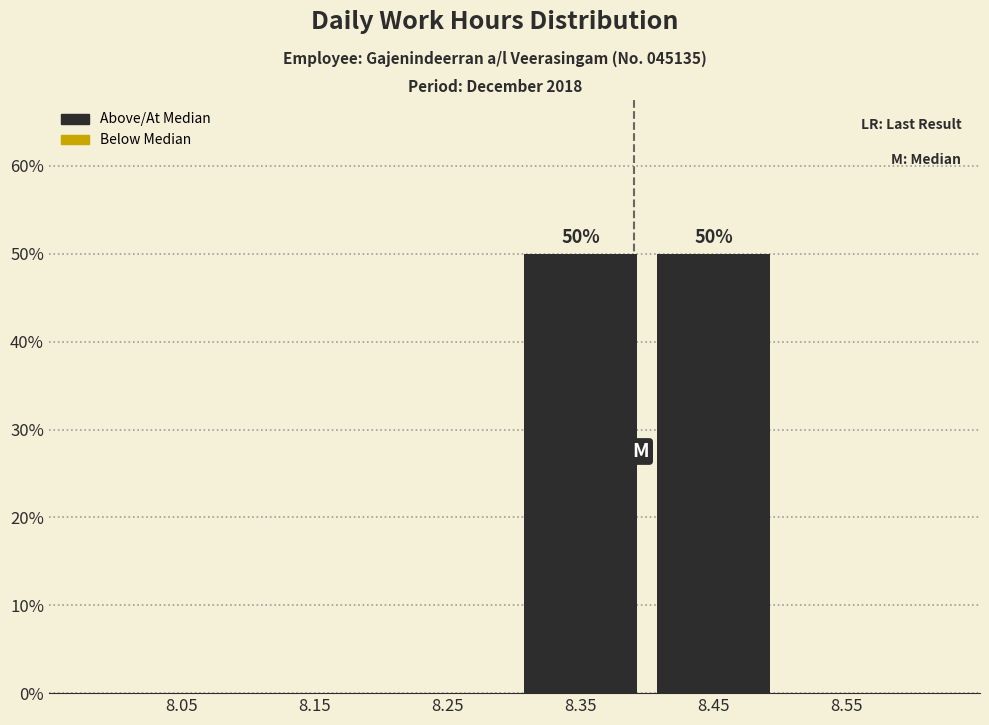

Reading right to left, list all the values displayed in this chart.

8.55=0	8.45=50	8.35=50	8.25=0	8.15=0	8.05=0